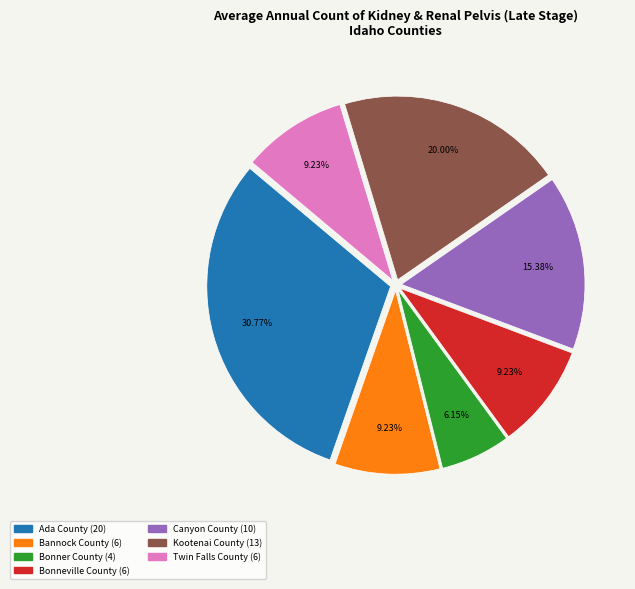

How many slices are in this pie chart?

7